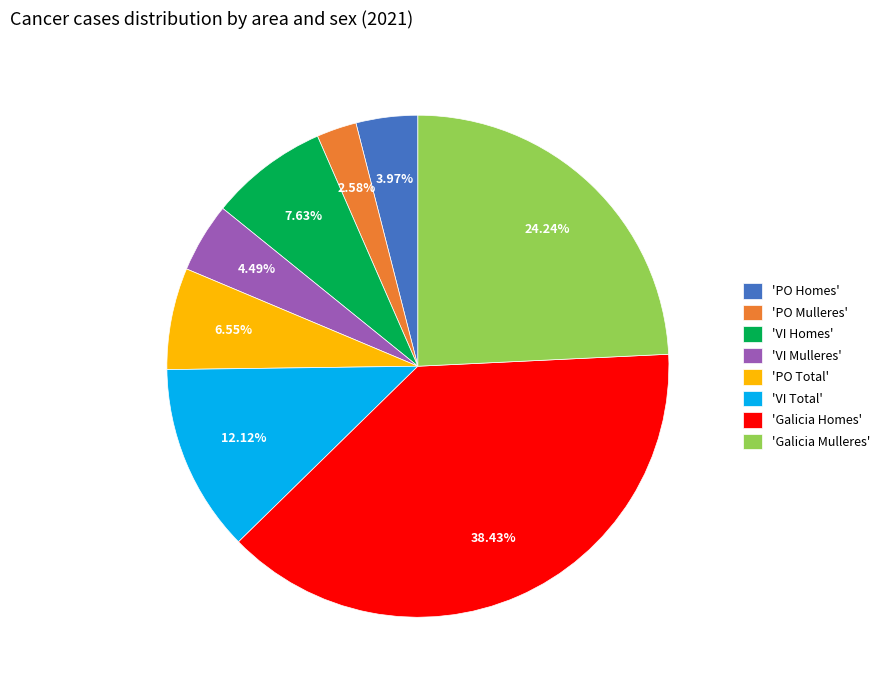

Do 'PO Mulleres' and 'PO Total' together represent more than half of the pie?

No